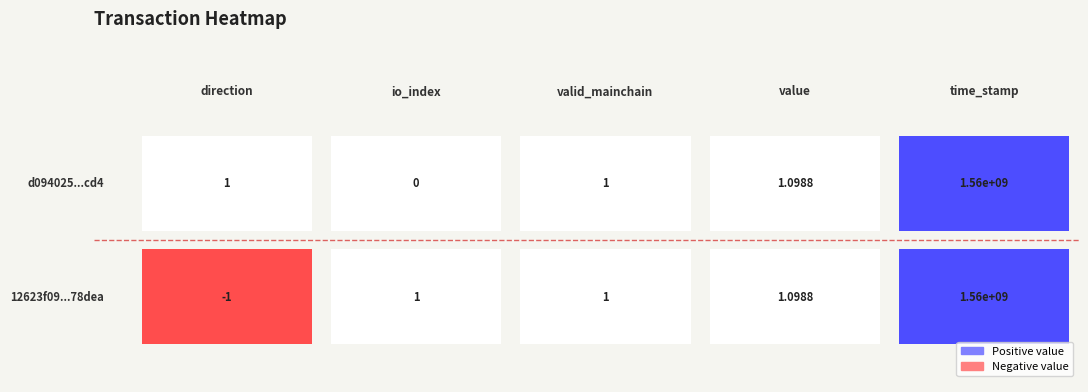

Rank the series by their maximum value, from highest to lowest.

12623f09793e0c47721a92d65bdbefce4a78dea, d094025060cd980b22e4f70141875416b074cd4